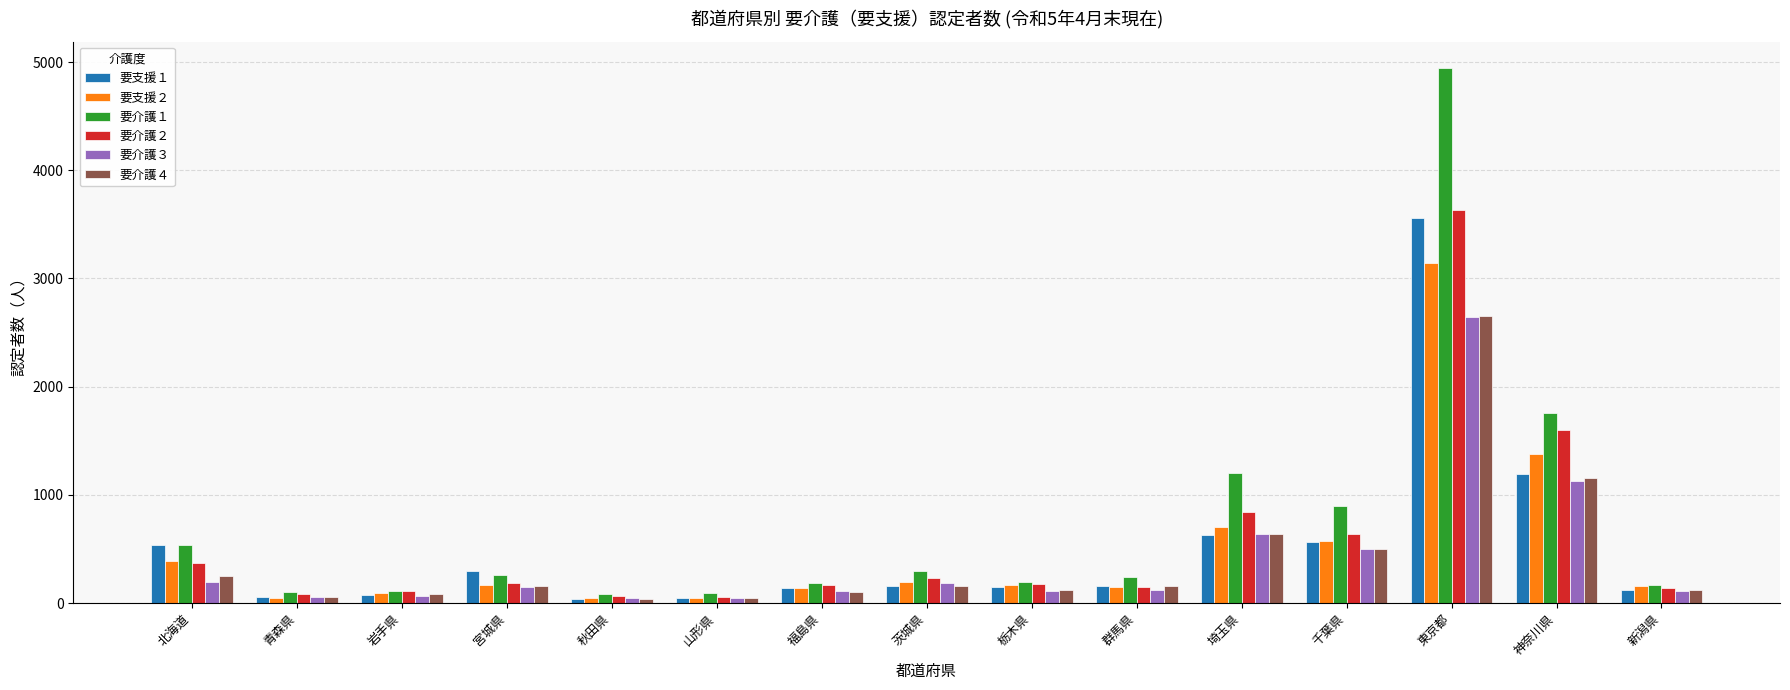

Is it true that 要支援１ equals 151 at 栃木県?

True